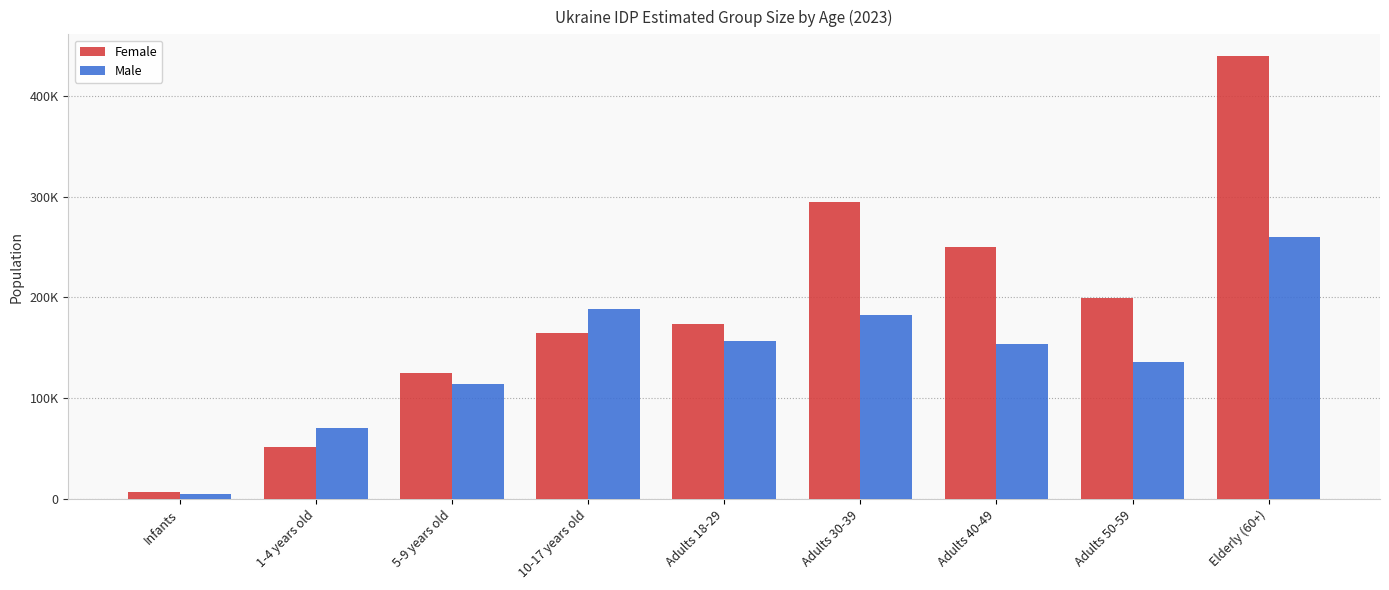

What are all the series names shown in the legend?

Female, Male